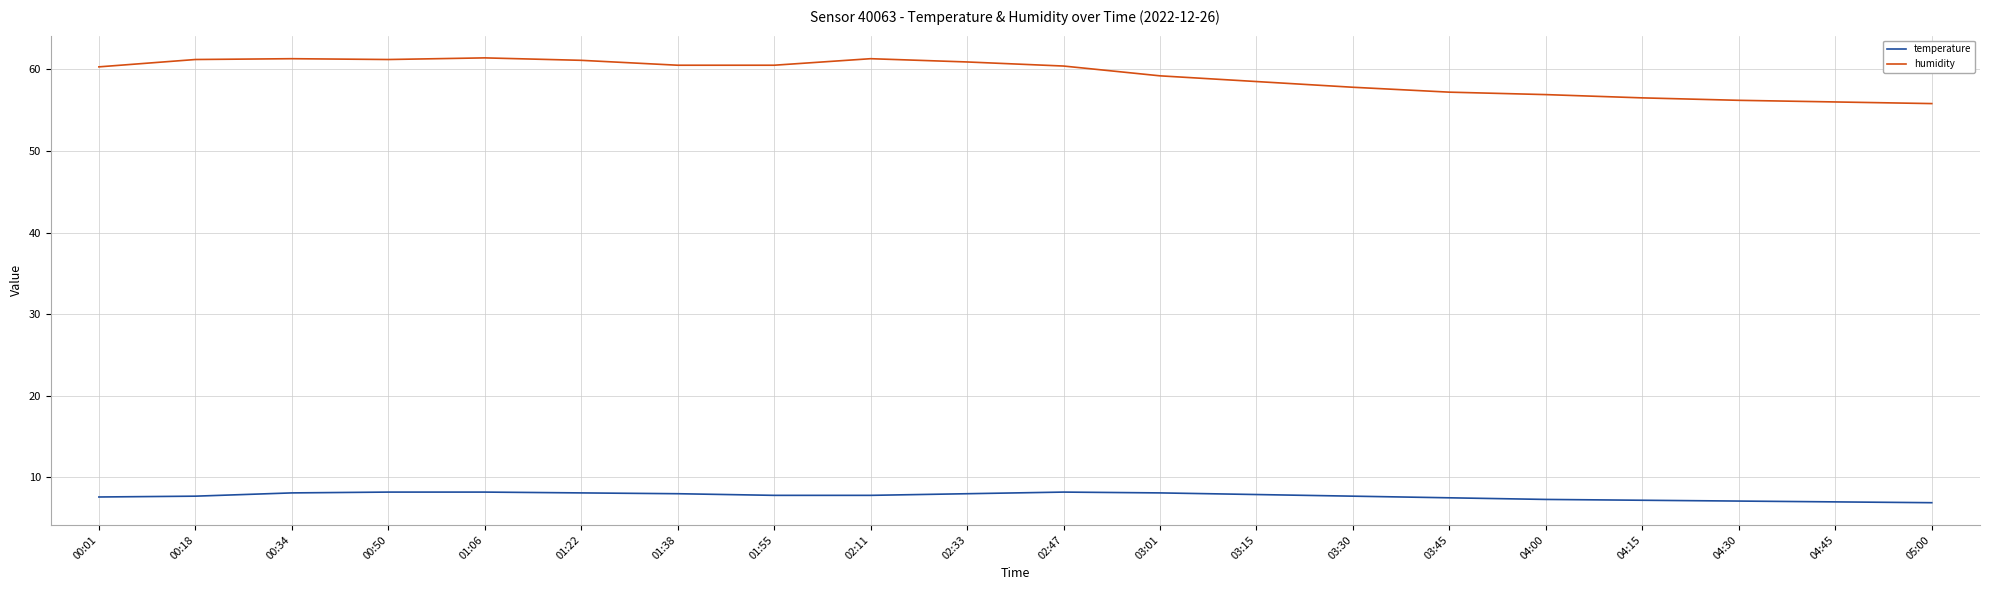

What is the highest value of the humidity series?

61.4